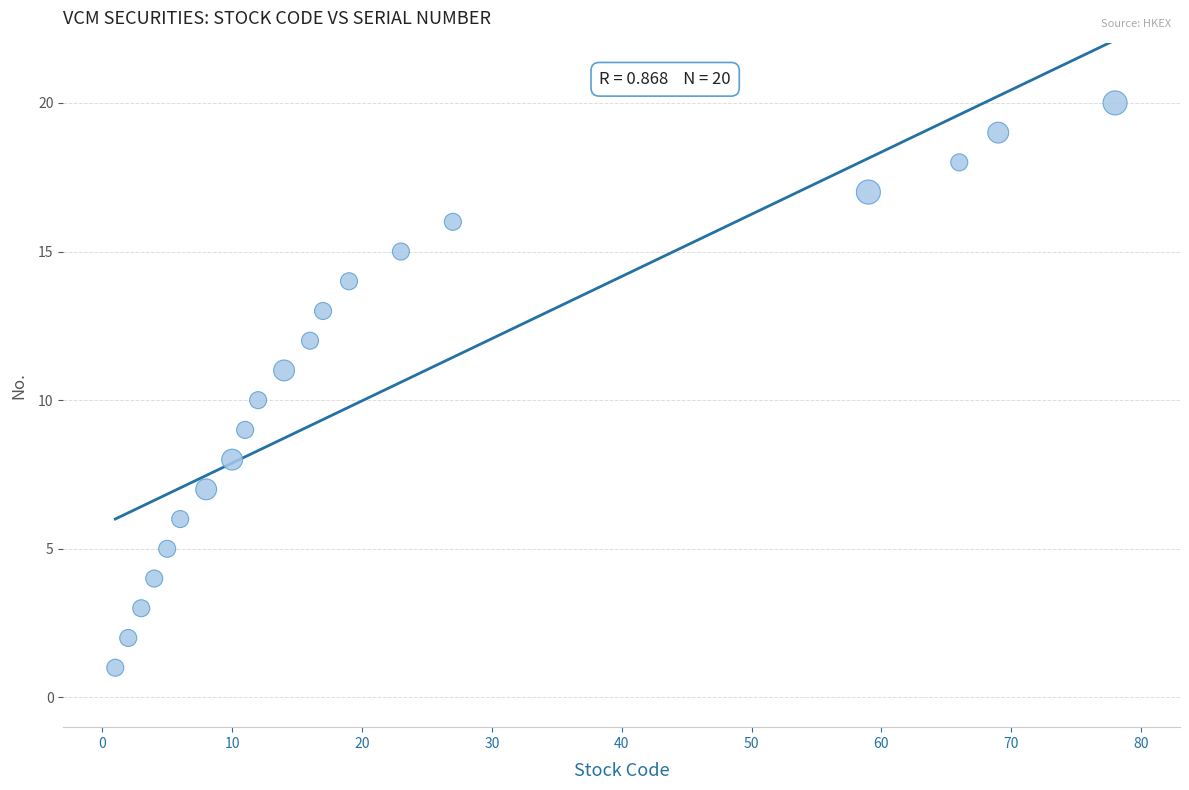

What is the range of Y values (max minus min)?

19